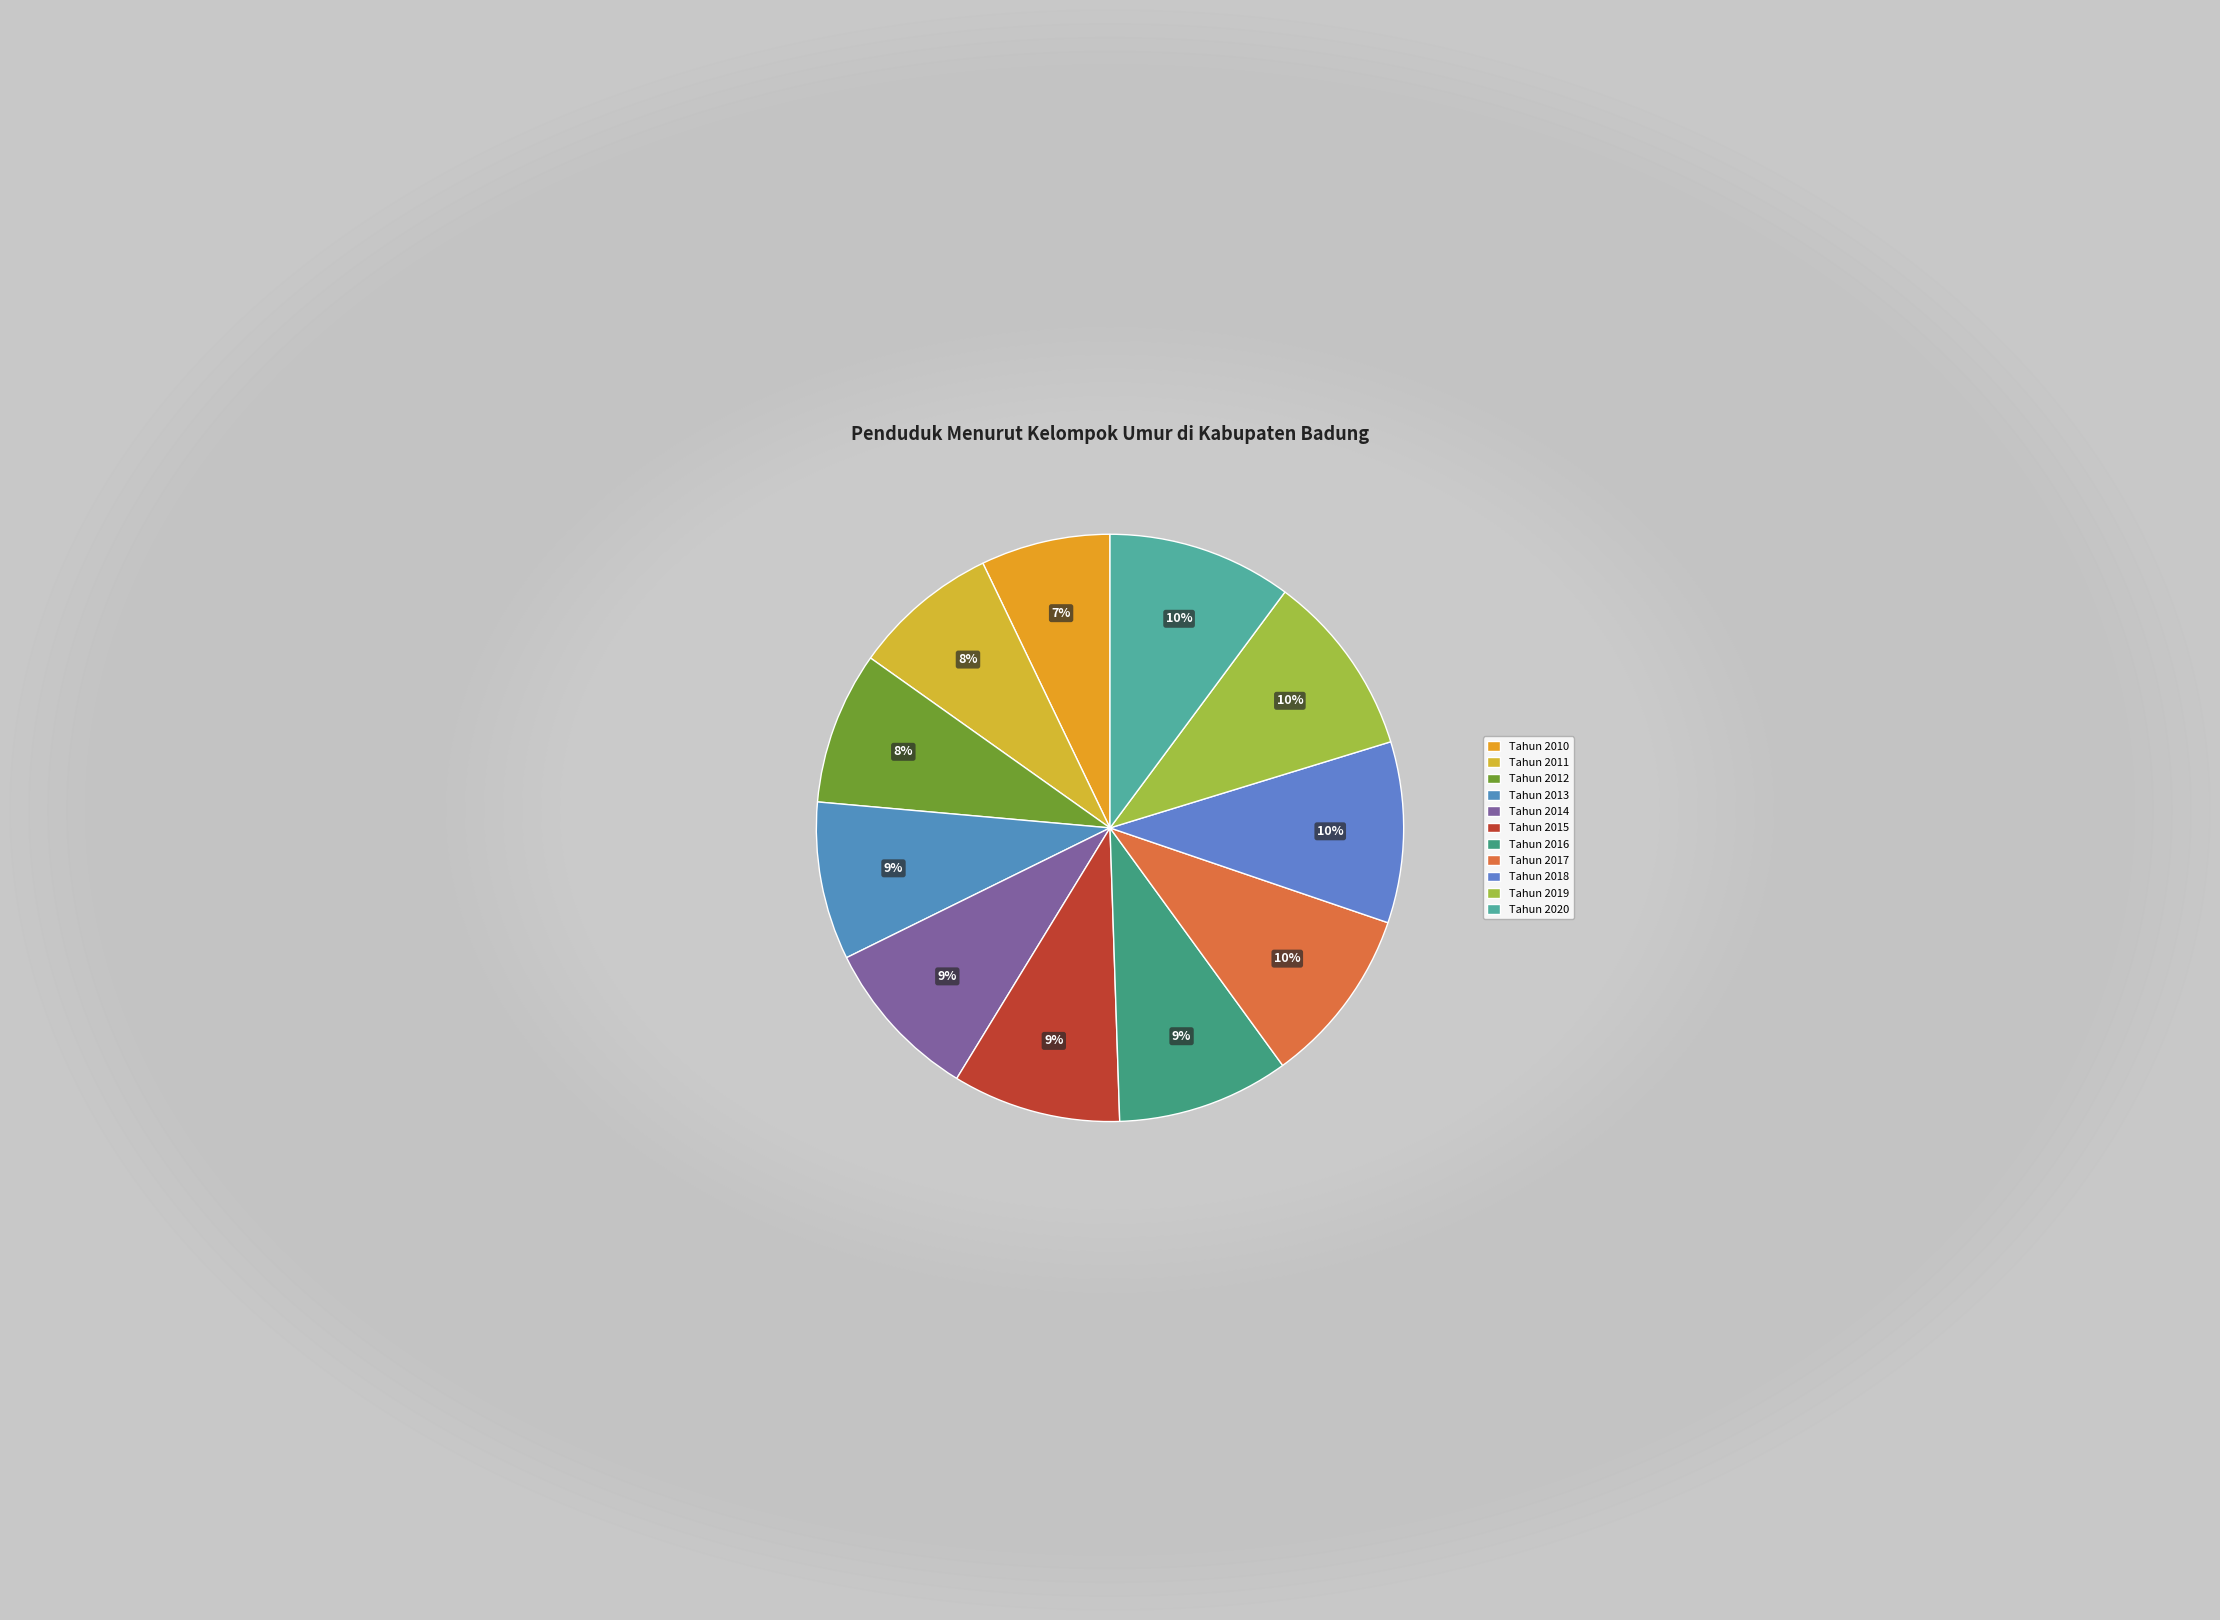

Count the number of slices in the pie.

11